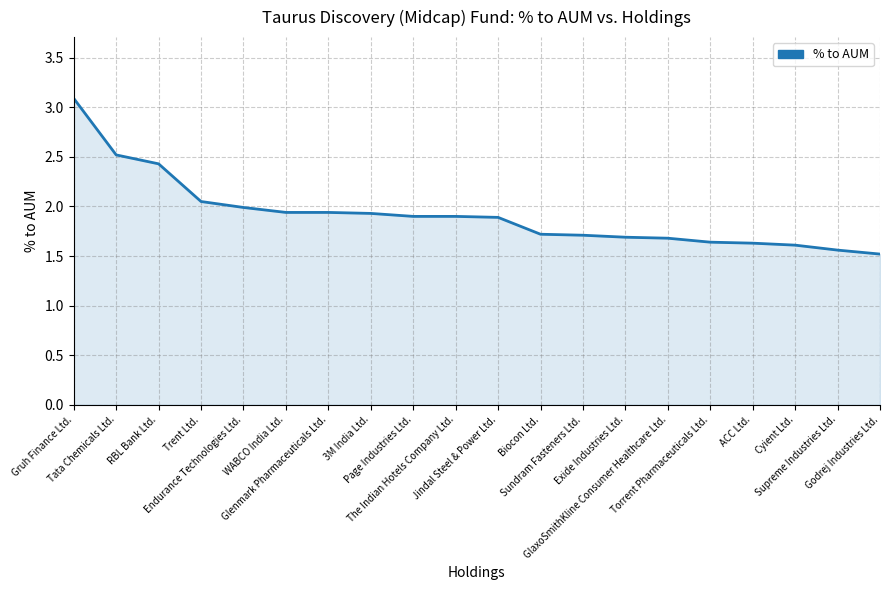

What is the minimum value shown in the chart?

1.5